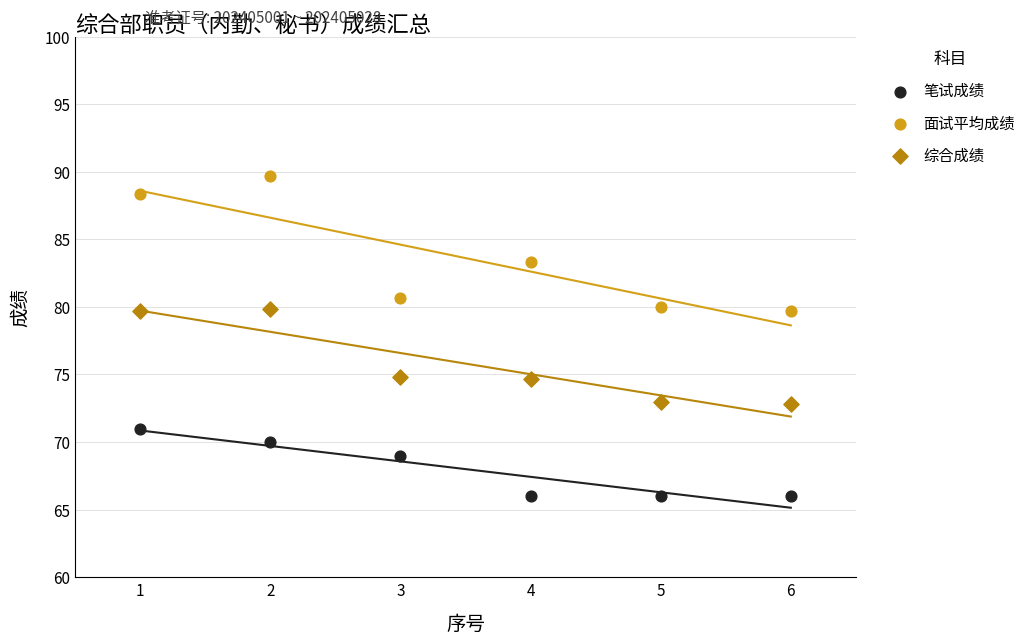

Which series contains the lowest Y value?

笔试成绩